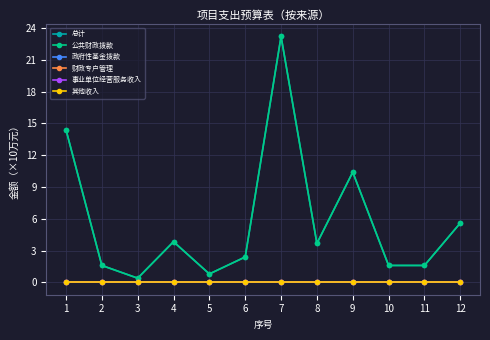

Between 9 and 2, which is larger?

9